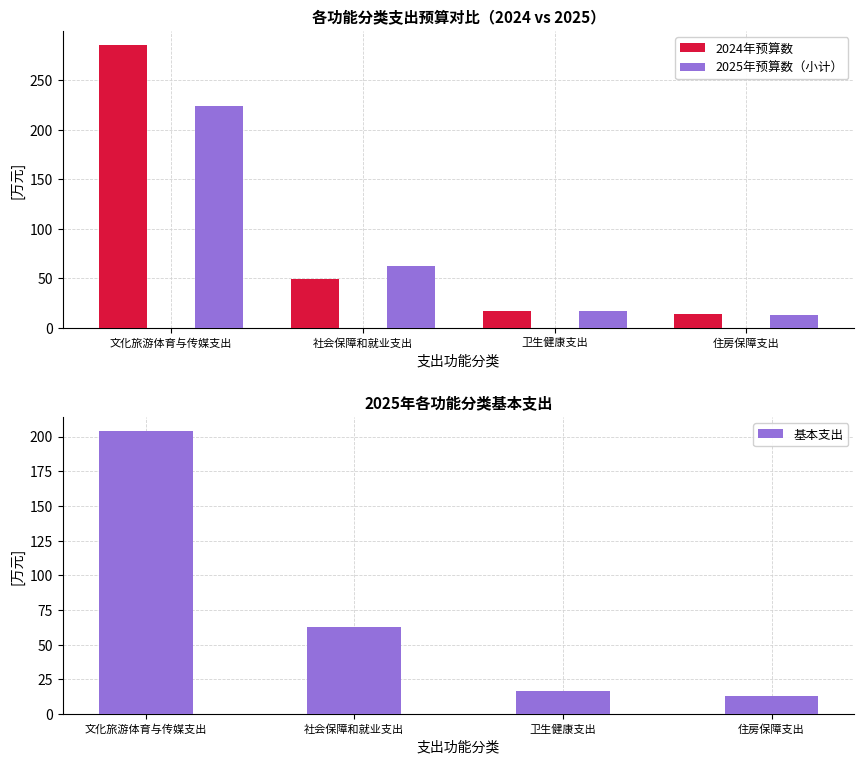

How many groups of bars are there?

4